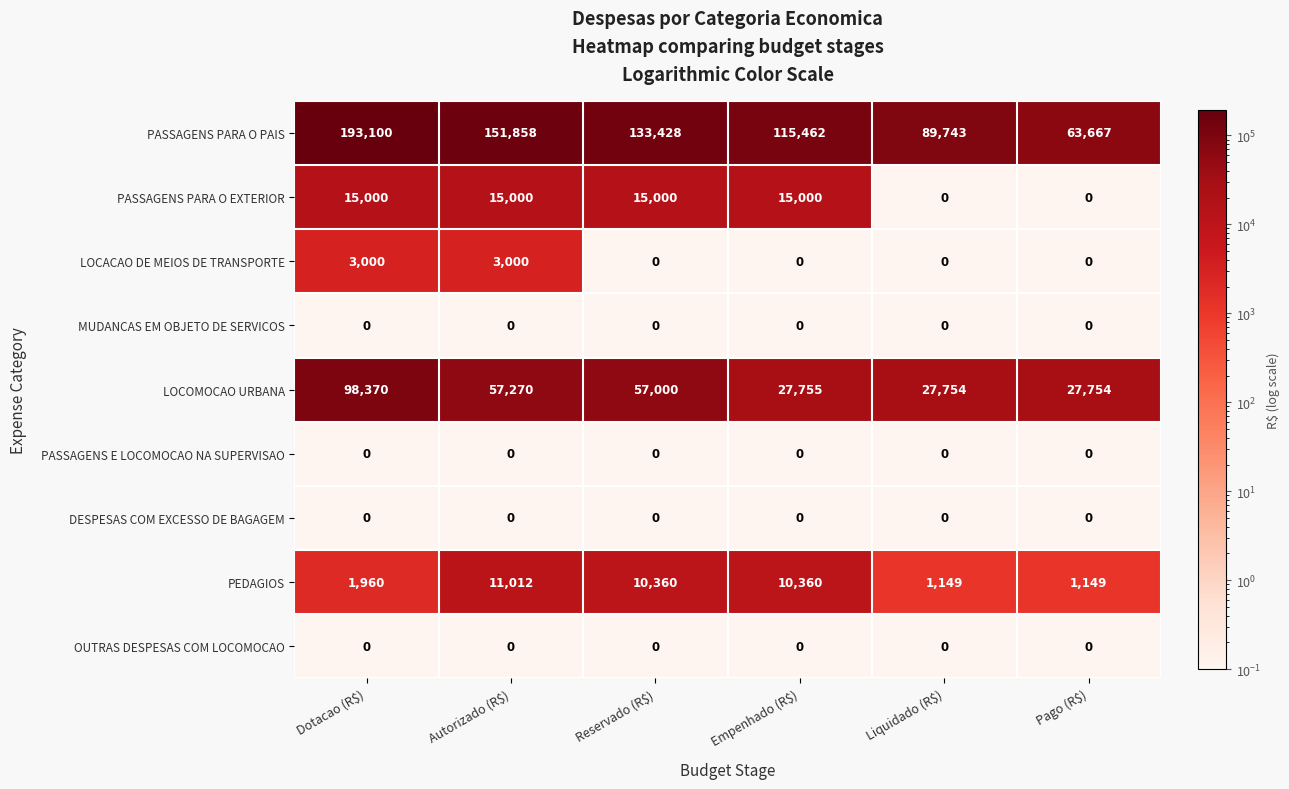

Which category has the highest value across all series?

Dotacao (R$)